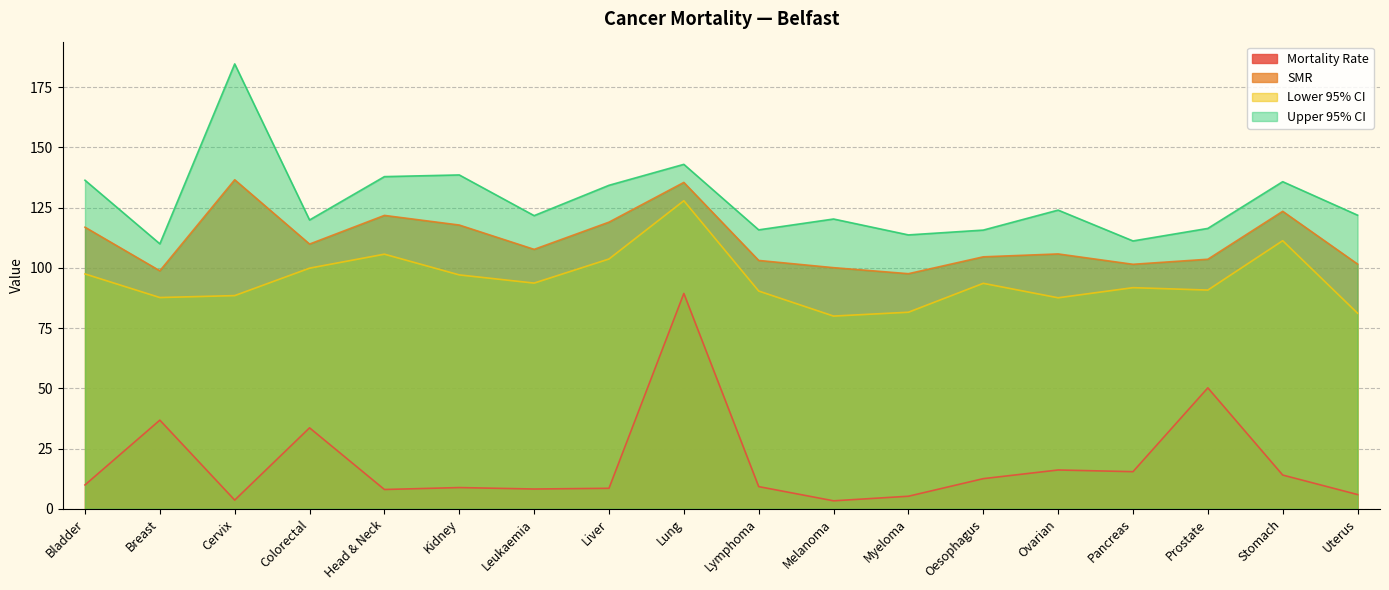

What is the total value across all series at Liver?

365.5